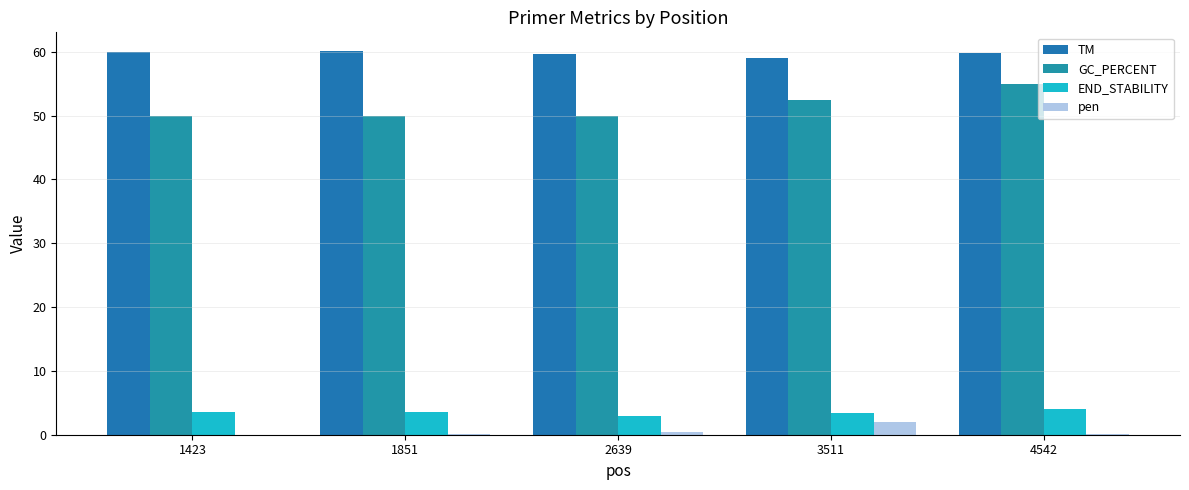

What value does the GC_PERCENT series have at 1423?

50.0